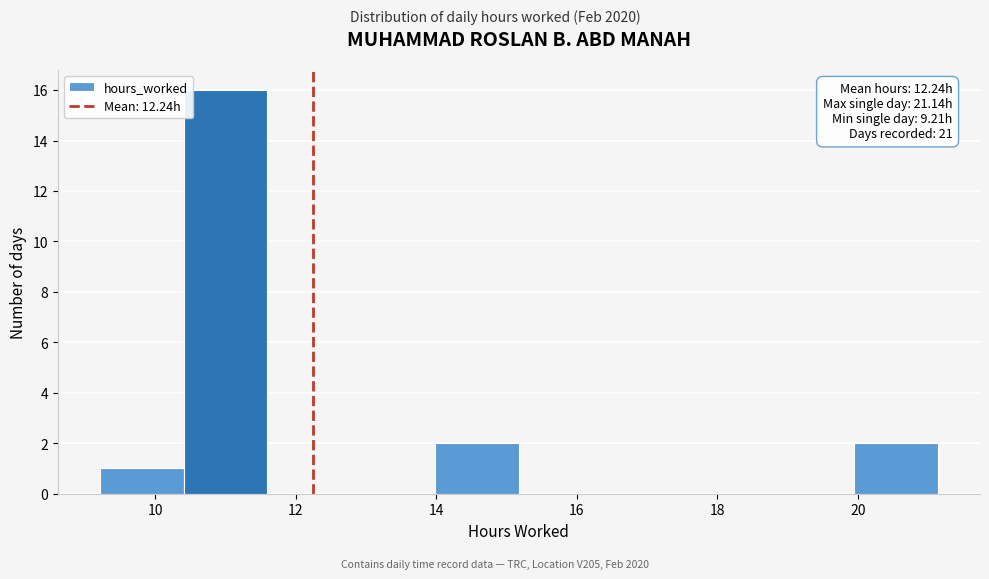

Which range on the x-axis has the tallest bar?

10.4 to 11.6